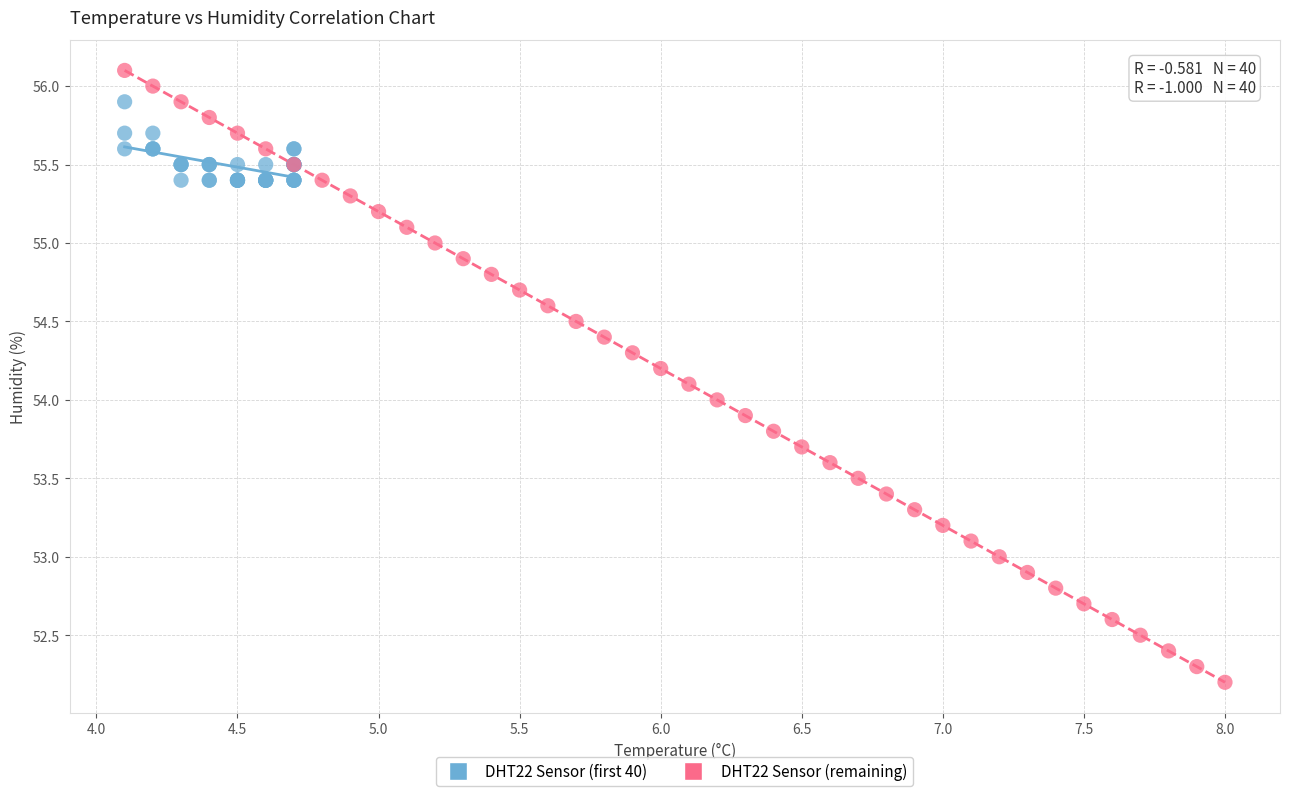

What are all the series names shown in the legend?

DHT22 Sensor (first 40), DHT22 Sensor (remaining)